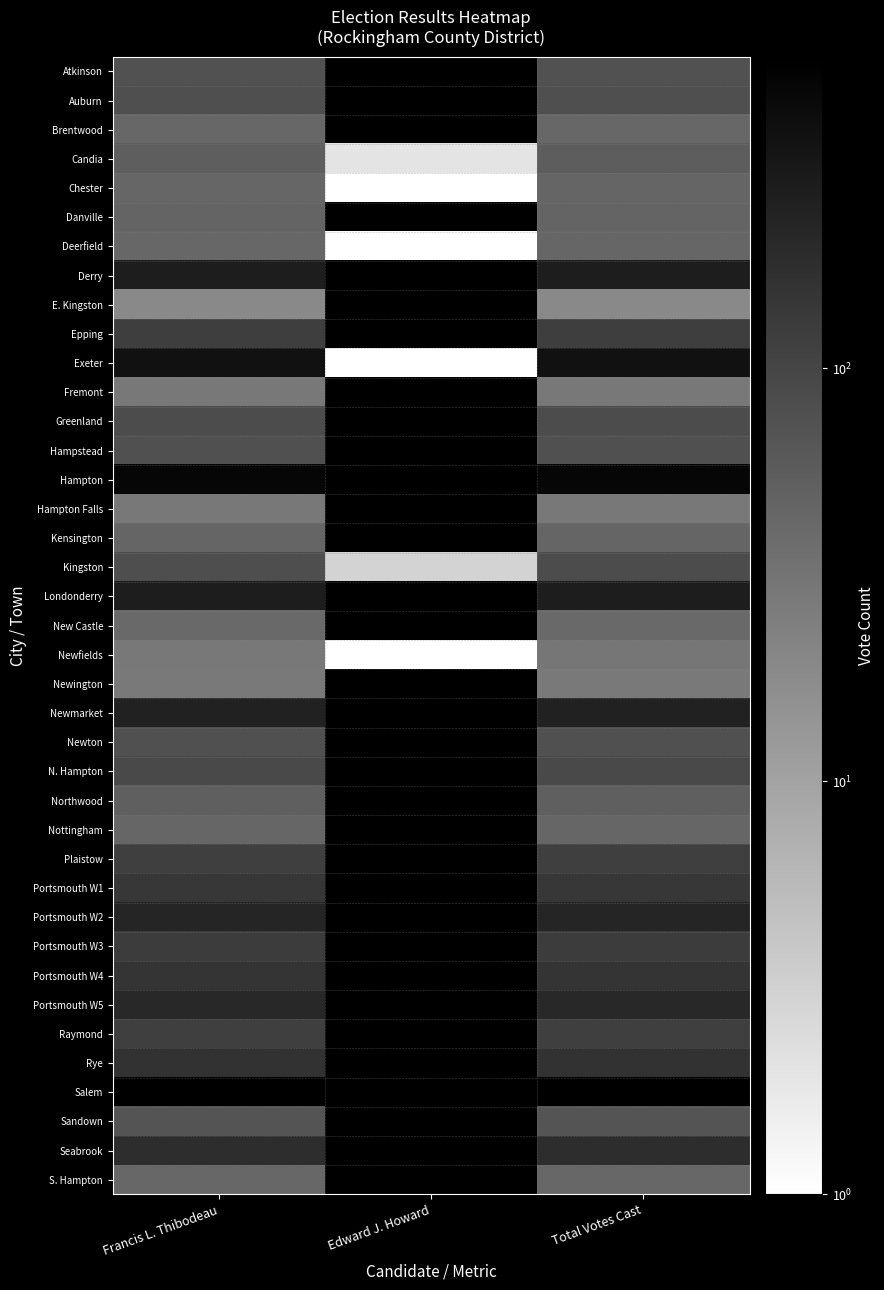

How many series are shown in this chart?

39